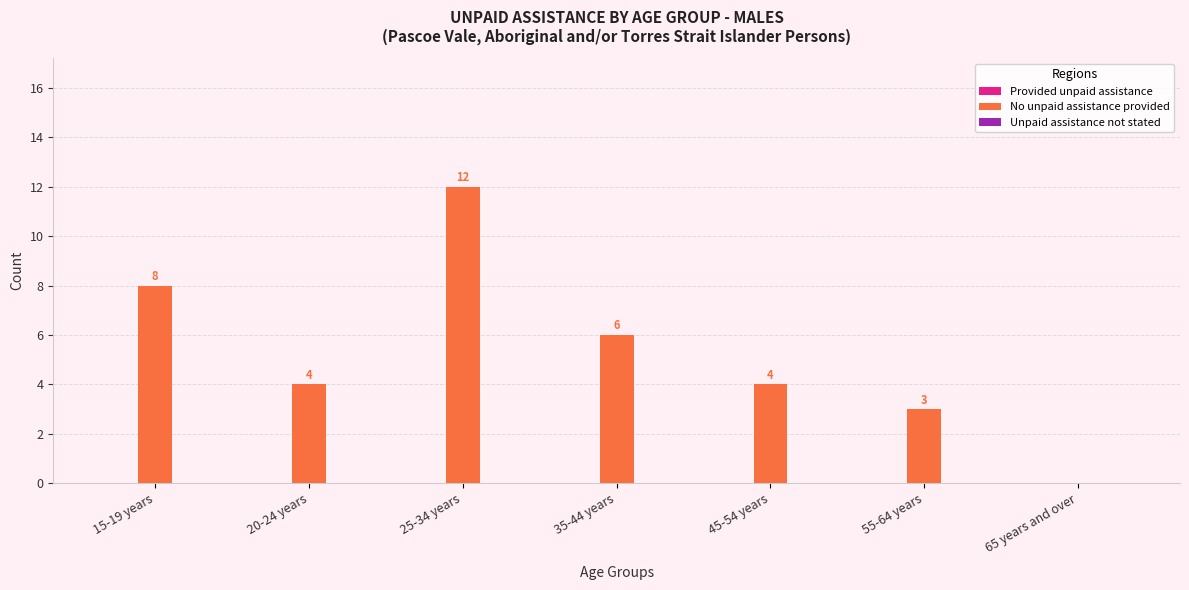

Is it true that the value at 65 years and over is 0?

True